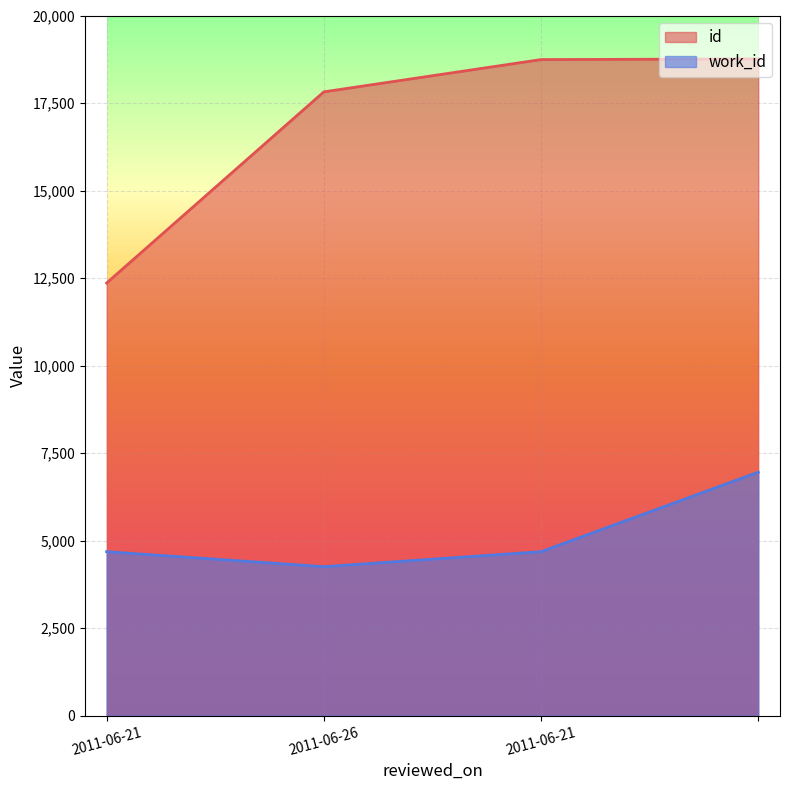

Where is id nearest to the value 15559?

2011-06-26